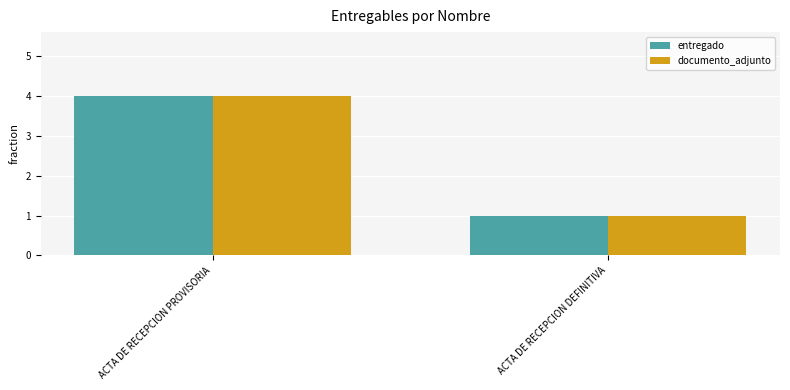

True or false: documento_adjunto has a value of 1 at ACTA DE RECEPCION DEFINITIVA.

True